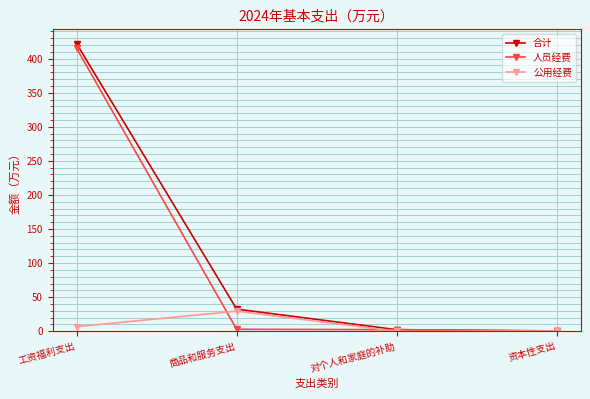

How many lines are shown in the chart?

3